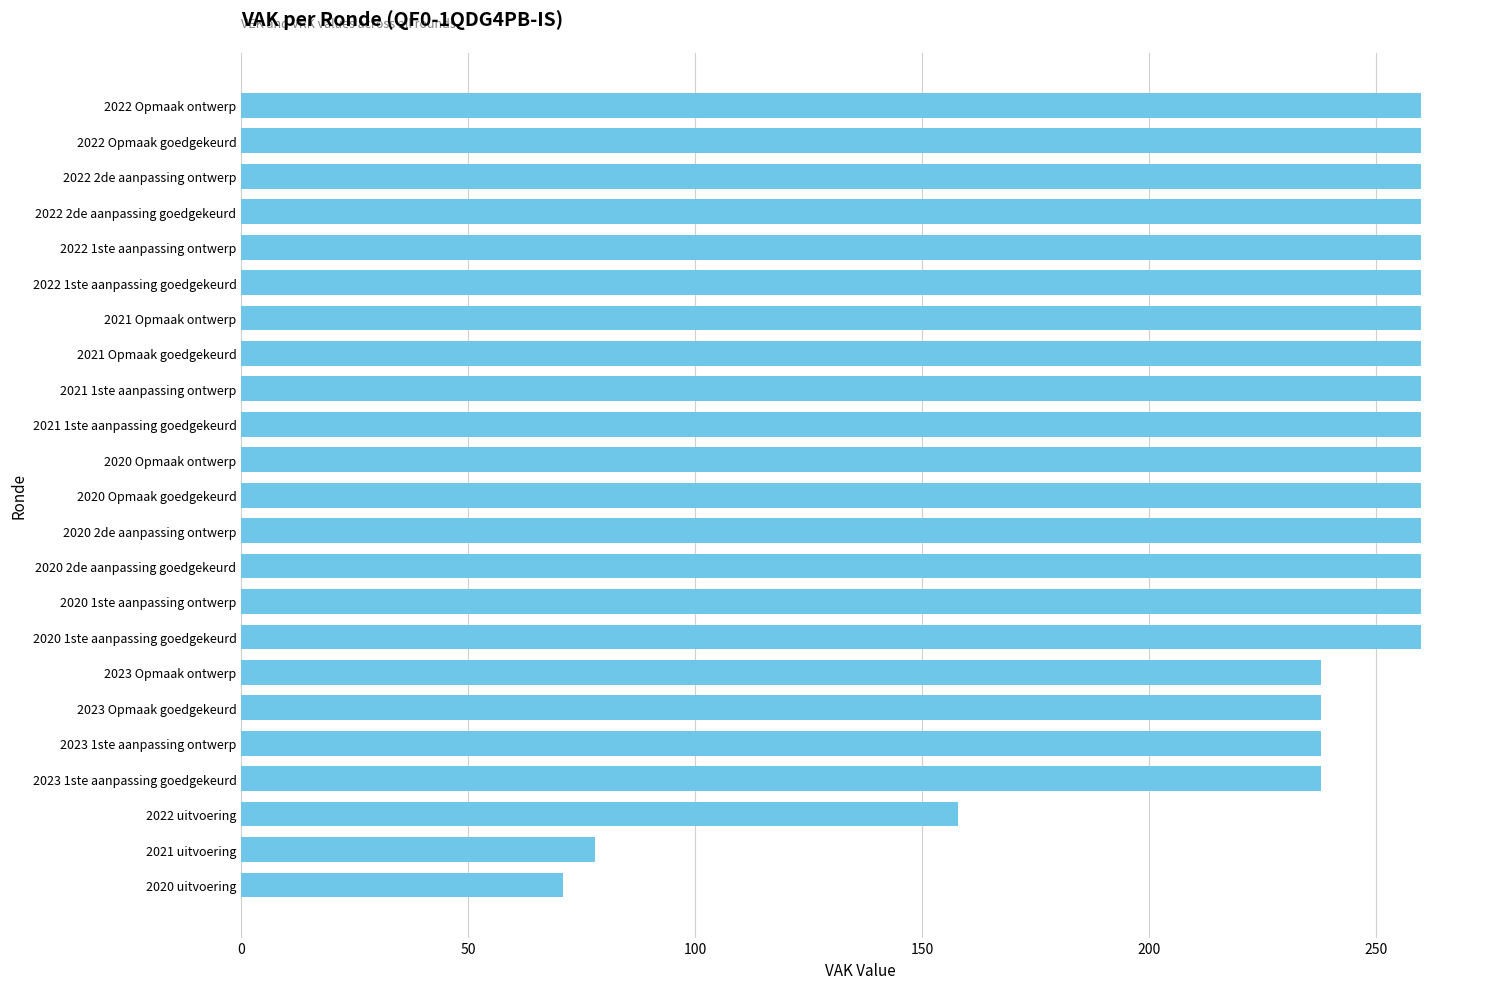

What is the average value?

236